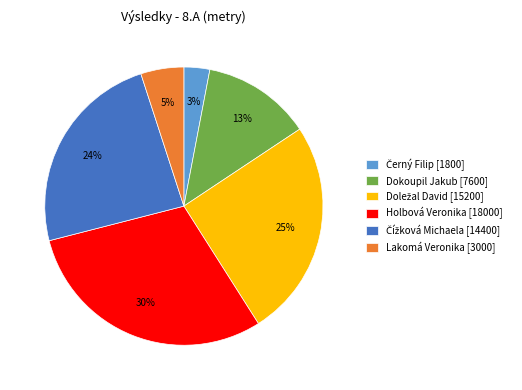

Combined, do Dokoupil Jakub [7600] and Holbová Veronika [18000] account for over 50%?

No